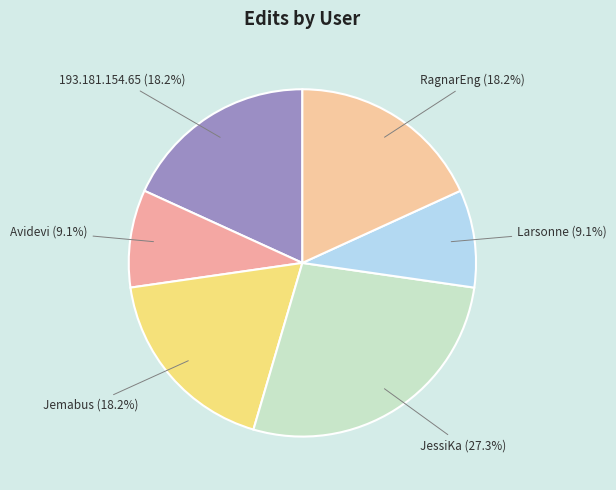

Count the number of slices in the pie.

6